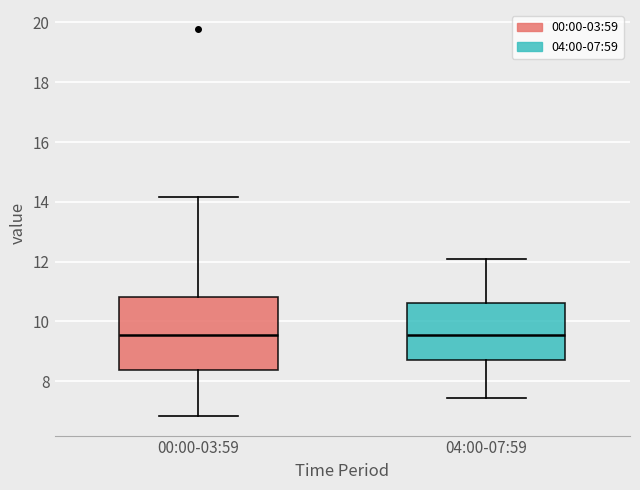

Reading left to right, read every box against the y-axis: the position of its median line, the range the box covers, and the ends of its whiskers. The values are not printed on the chart, so give them approximately, as read against the axis.

00:00-03:59: median 9.6, box 8.4 to 10.8, whiskers 6.8 to 14.2
04:00-07:59: median 9.6, box 8.8 to 10.6, whiskers 7.4 to 12.2